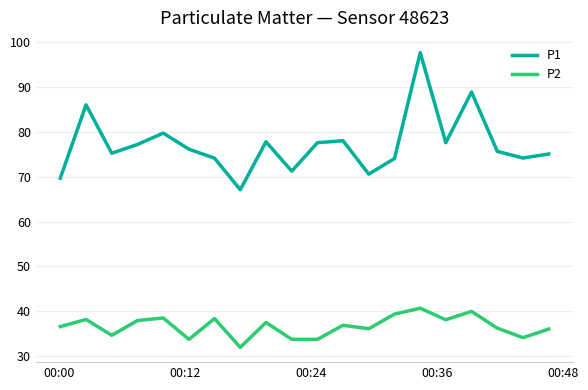

What is the lowest value of the P2 series?

31.9